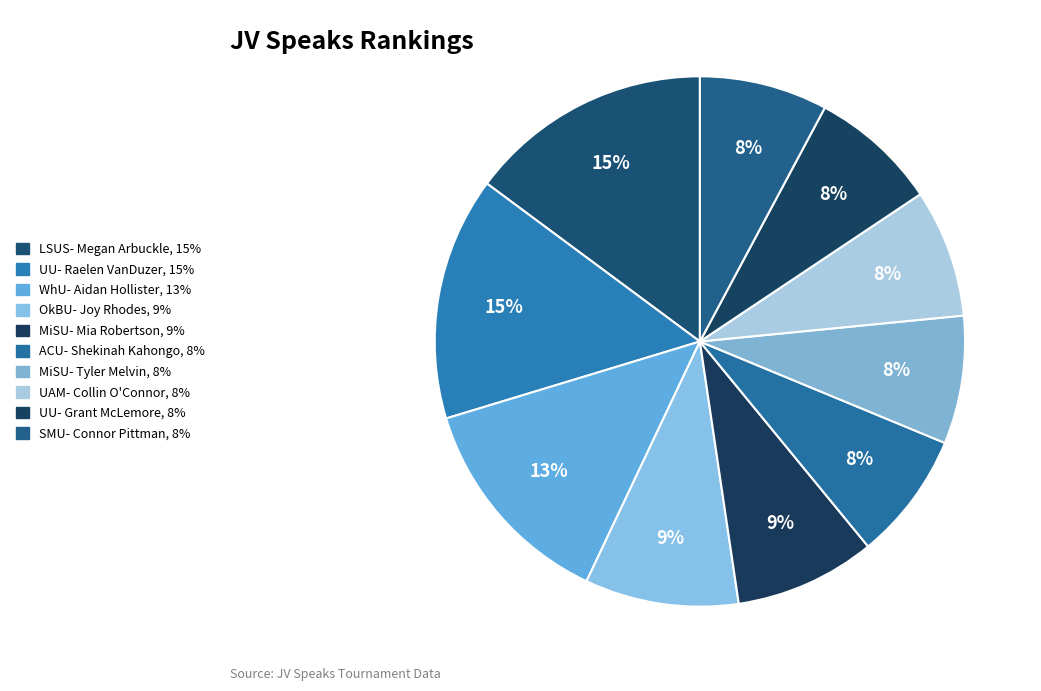

What is the largest slice in the pie chart?

LSUS- Megan Arbuckle